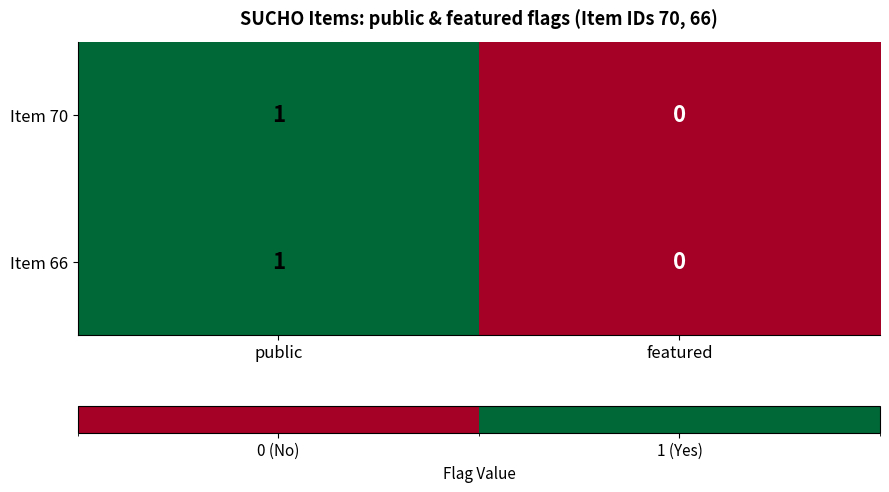

List the labels in order of Item 66 value, largest first.

public, featured